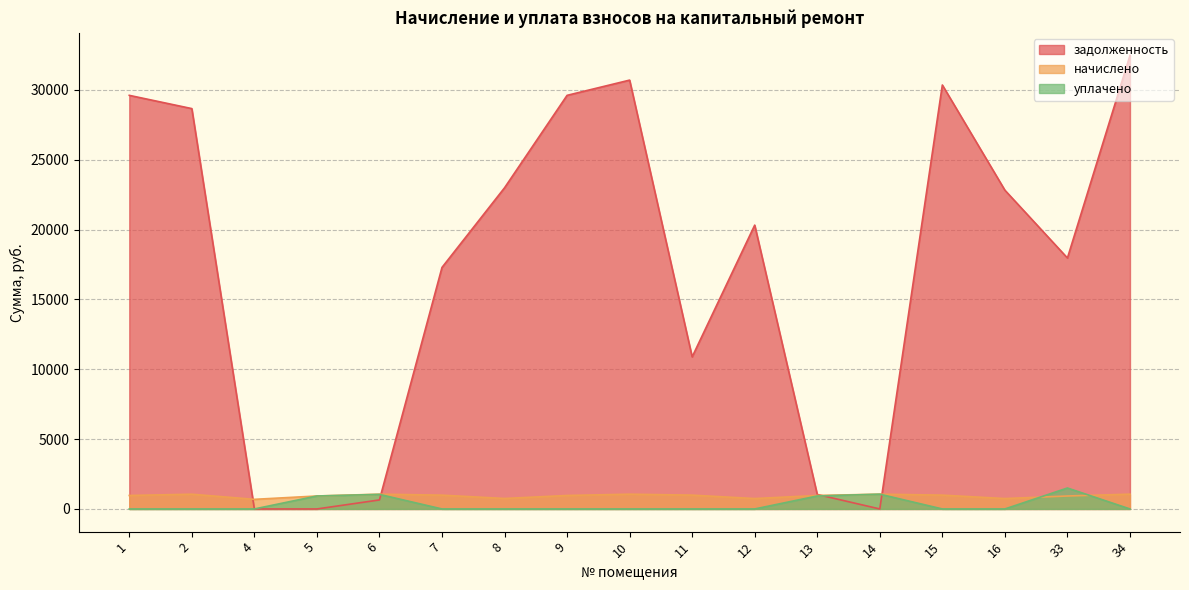

Count the number of data series in this chart.

3